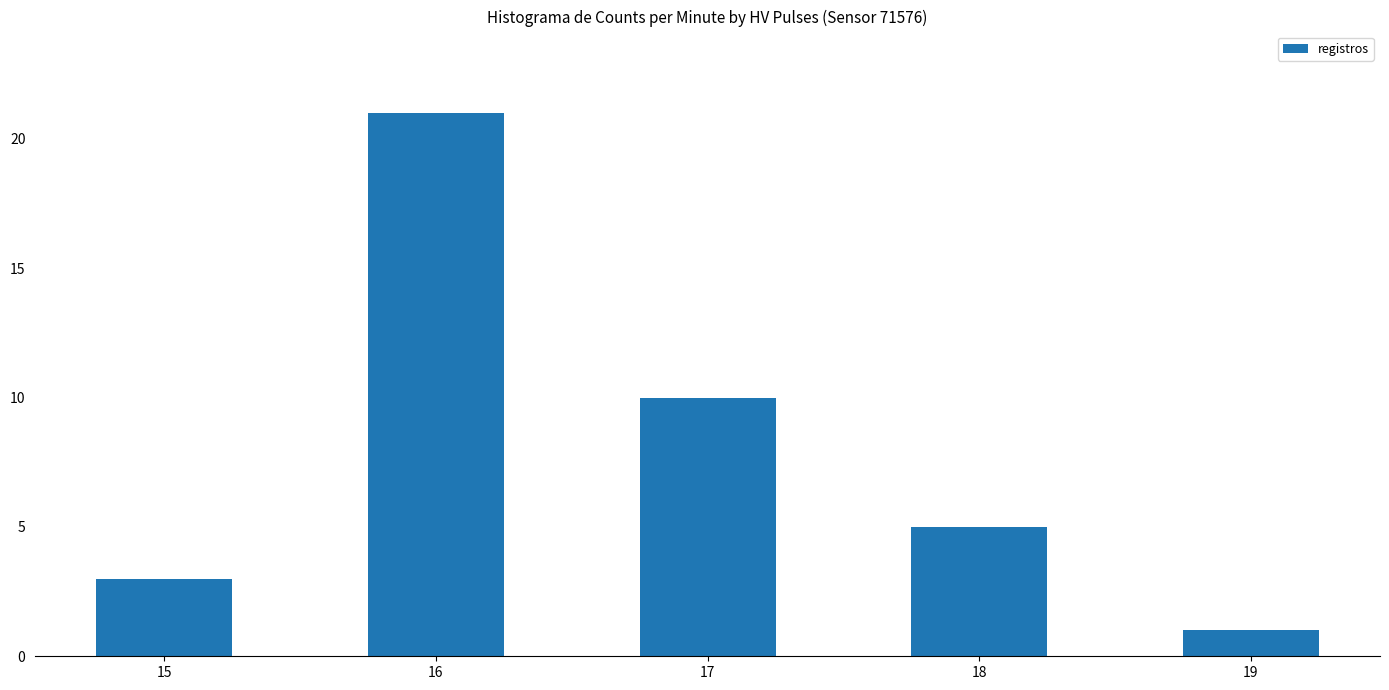

Which label corresponds to the smallest value in the chart?

19